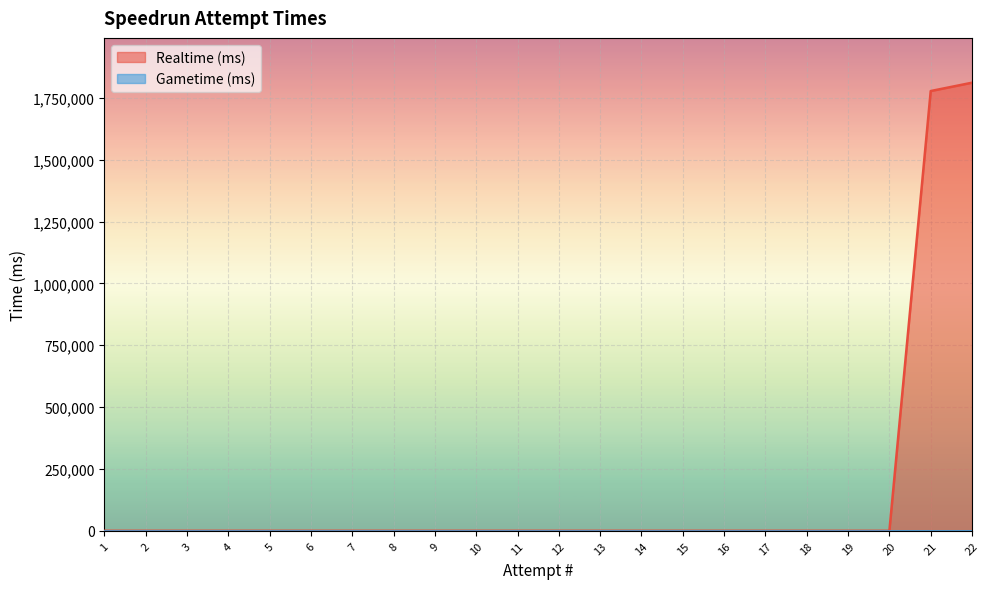

What is the difference between the maximum and second lowest values?

1811361